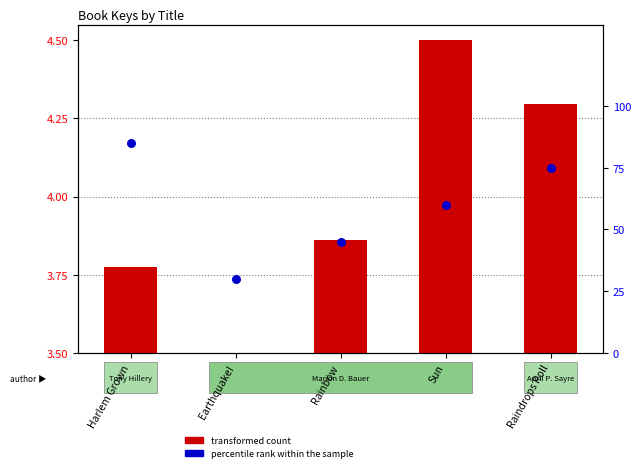

At how many categories does at least one series exceed 4?

5